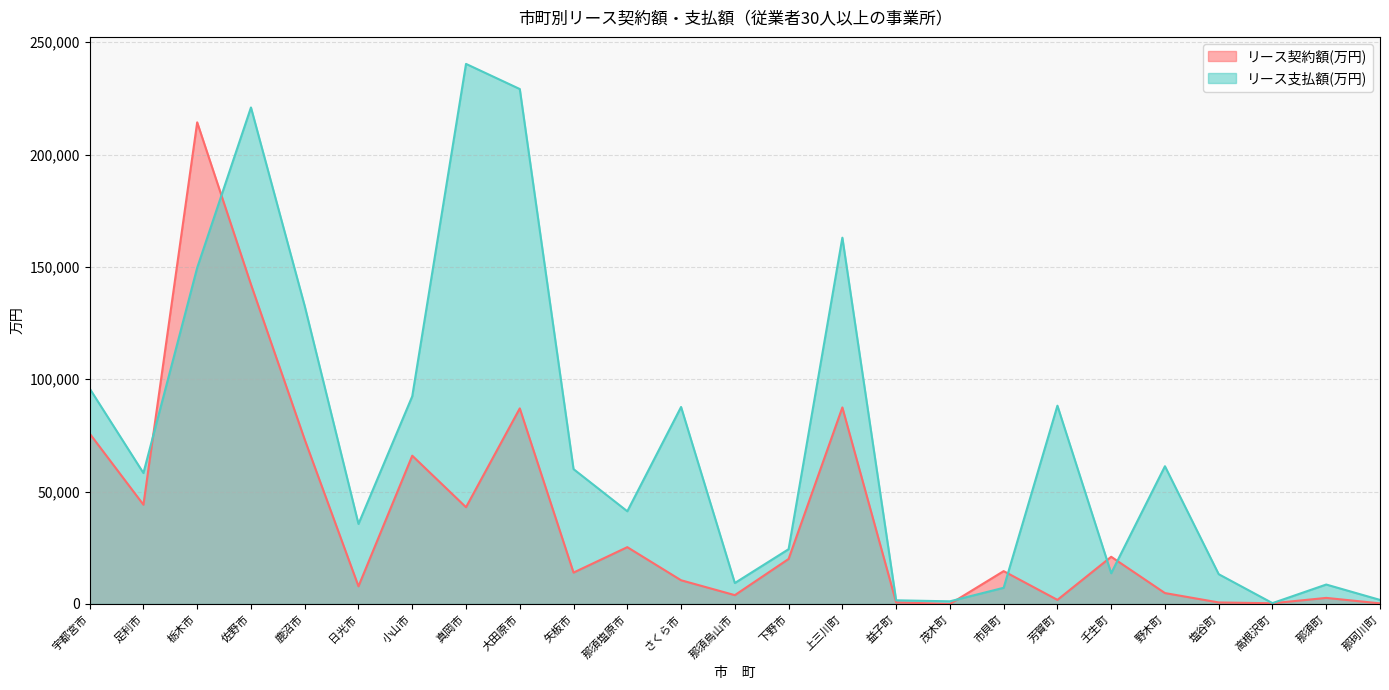

Rank the categories by リース支払額(万円) value from highest to lowest.

真岡市, 大田原市, 佐野市, 上三川町, 栃木市, 鹿沼市, 宇都宮市, 小山市, 芳賀町, さくら市, 野木町, 矢板市, 足利市, 那須塩原市, 日光市, 下野市, 壬生町, 塩谷町, 那須烏山市, 那須町, 市貝町, 那珂川町, 益子町, 茂木町, 高根沢町